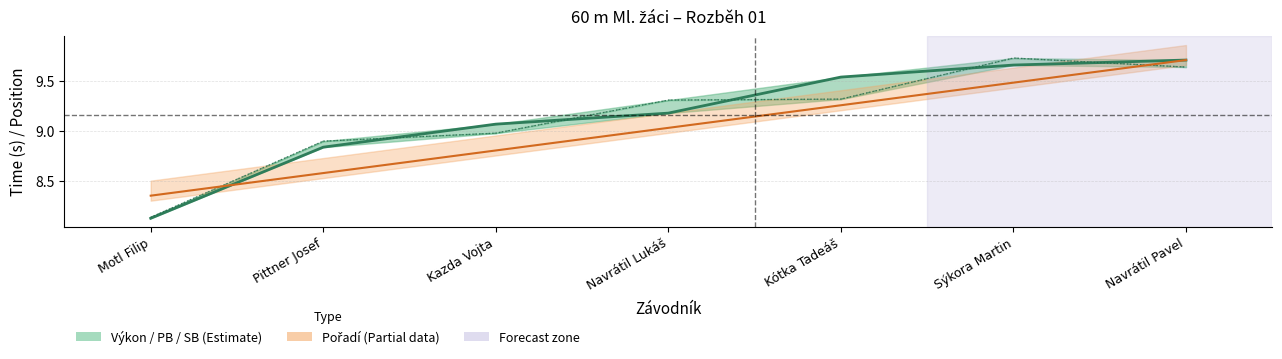

What is the difference between the maximum and second lowest values in the Výkon series?

0.9